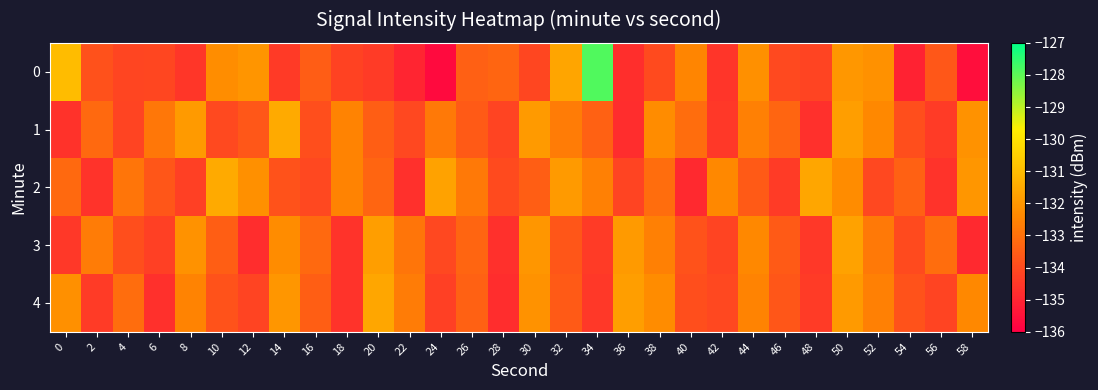

Reading left to right, transcribe all the data shown in this chart.

0: 0=-131.0	2=-133.8	4=-134.1	6=-134.1	8=-134.5	10=-132.3	12=-132.0	14=-134.4	16=-133.5	18=-134.2	20=-134.4	22=-135.0	24=-135.7	26=-133.4	28=-133.3	30=-134.1	32=-131.6	34=-127.9	36=-134.8	38=-134.0	40=-132.5	42=-134.6	44=-132.2	46=-134.0	48=-134.2	50=-132.0	52=-132.2	54=-135.1	56=-133.7	58=-135.6
1: 0=-134.6	2=-133.2	4=-134.2	6=-132.8	8=-131.9	10=-134.0	12=-133.7	14=-131.5	16=-133.9	18=-132.5	20=-133.5	22=-134.1	24=-132.8	26=-133.6	28=-134.2	30=-131.9	32=-132.7	34=-133.4	36=-134.8	38=-132.3	40=-133.1	42=-134.5	44=-132.6	46=-133.3	48=-134.7	50=-131.8	52=-132.4	54=-133.9	56=-134.4	58=-132.1
2: 0=-133.2	2=-134.6	4=-132.9	6=-133.7	8=-134.3	10=-131.5	12=-132.2	14=-133.8	16=-134.1	18=-132.5	20=-133.3	22=-134.7	24=-131.7	26=-132.8	28=-134.0	30=-133.5	32=-131.9	34=-132.6	36=-134.2	38=-133.1	40=-134.9	42=-132.4	44=-133.6	46=-134.4	48=-131.6	50=-132.3	52=-134.1	54=-133.4	56=-134.6	58=-132.0
3: 0=-134.5	2=-132.7	4=-133.9	6=-134.3	8=-132.1	10=-133.5	12=-134.8	14=-132.3	16=-133.2	18=-134.6	20=-131.8	22=-132.9	24=-134.1	26=-133.3	28=-134.7	30=-132.0	32=-133.7	34=-134.4	36=-131.9	38=-132.6	40=-133.8	42=-134.2	44=-132.4	46=-133.6	48=-134.5	50=-131.7	52=-132.8	54=-134.0	56=-133.1	58=-134.9
4: 0=-132.2	2=-134.4	4=-133.1	6=-134.7	8=-132.5	10=-133.8	12=-134.2	14=-132.0	16=-133.5	18=-134.6	20=-131.6	22=-132.7	24=-134.3	26=-133.4	28=-134.8	30=-132.1	32=-133.6	34=-134.5	36=-131.8	38=-132.3	40=-133.9	42=-134.1	44=-132.5	46=-133.7	48=-134.4	50=-131.9	52=-132.6	54=-133.8	56=-134.2	58=-132.4